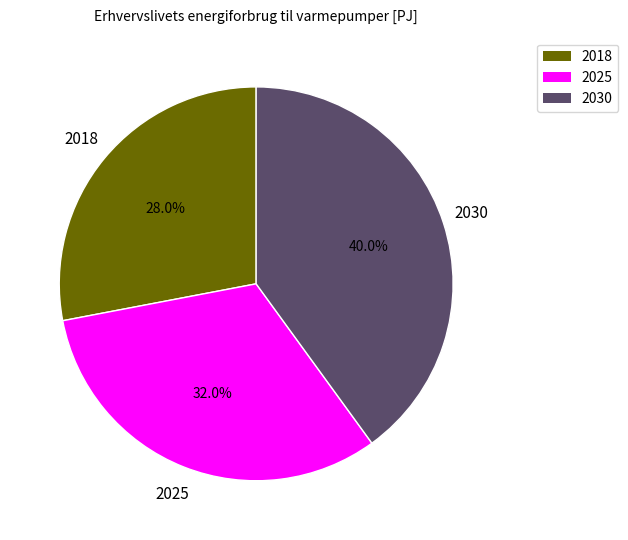

Count the number of slices in the pie.

3